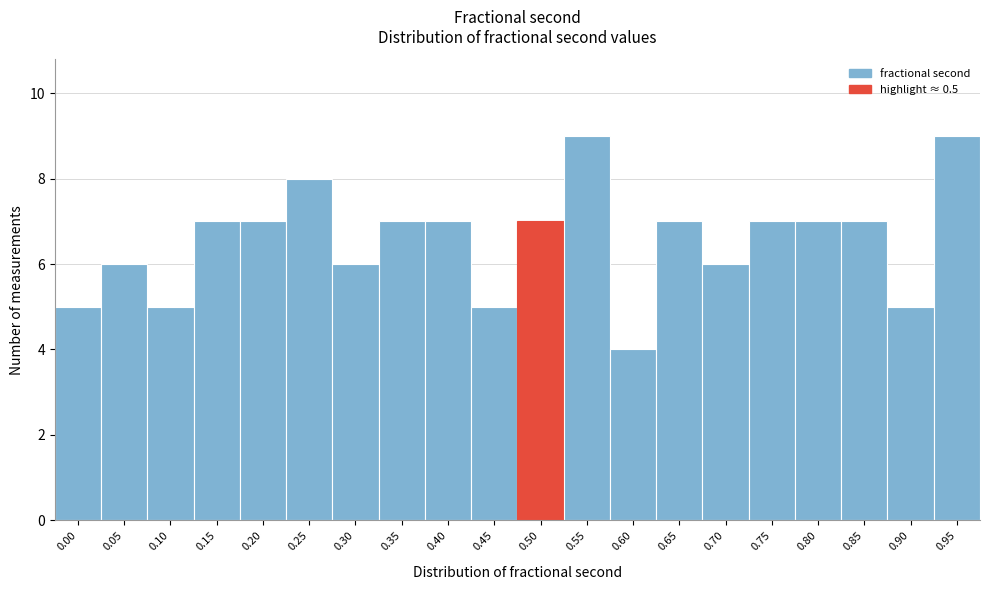

Reading left to right, what are all the values shown in this chart?

5	6	5	7	7	8	6	7	7	5	7	9	4	7	6	7	7	7	5	9